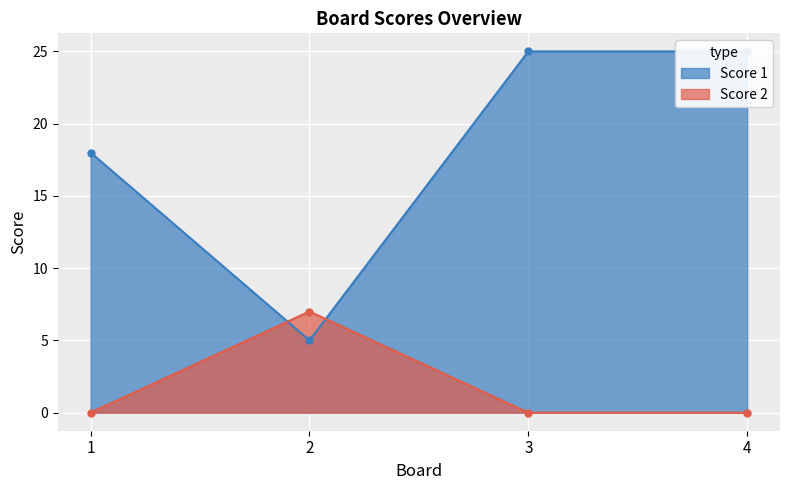

What is the value of the Score 2 point at the 2nd from the left?

7